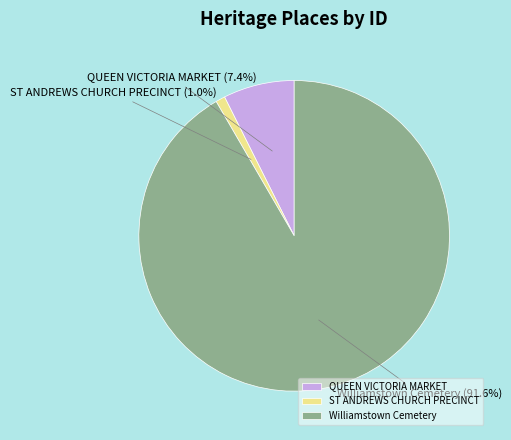

Which category has the smallest portion of the pie?

ST ANDREWS CHURCH PRECINCT